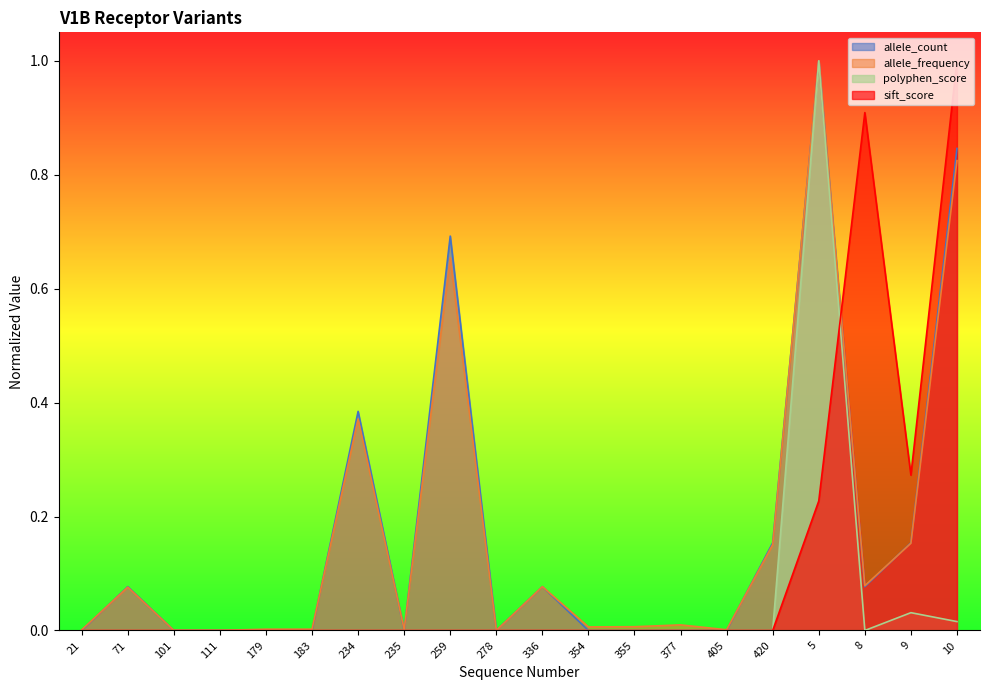

Between 179 and 235, which series saw the biggest shift?

allele_frequency